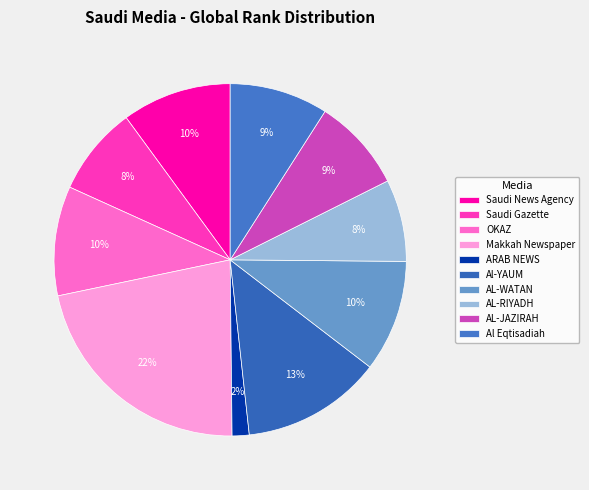

Rank the categories by value from highest to lowest.

Makkah Newspaper, Al-YAUM, AL-WATAN, Saudi News Agency, OKAZ, Al Eqtisadiah, AL-JAZIRAH, Saudi Gazette, AL-RIYADH, ARAB NEWS